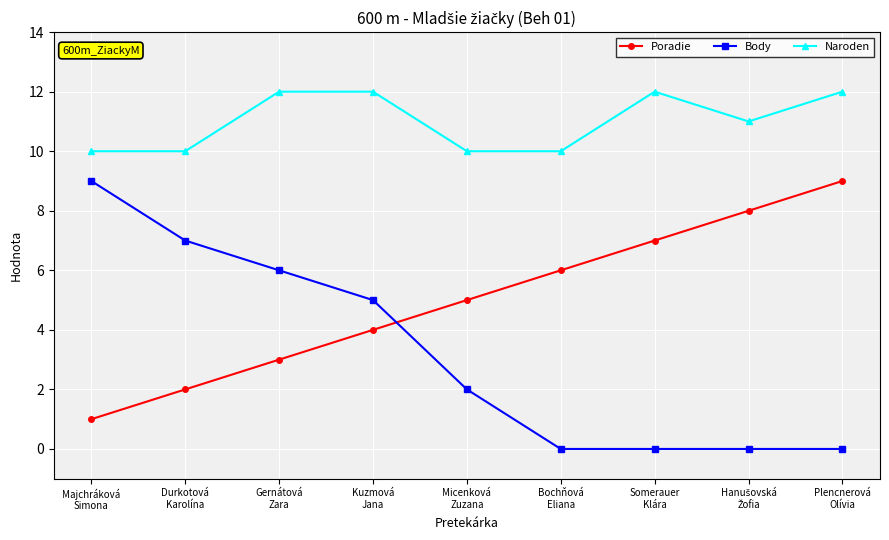

What is the total value across all series at Durkotová
Karolína?

19